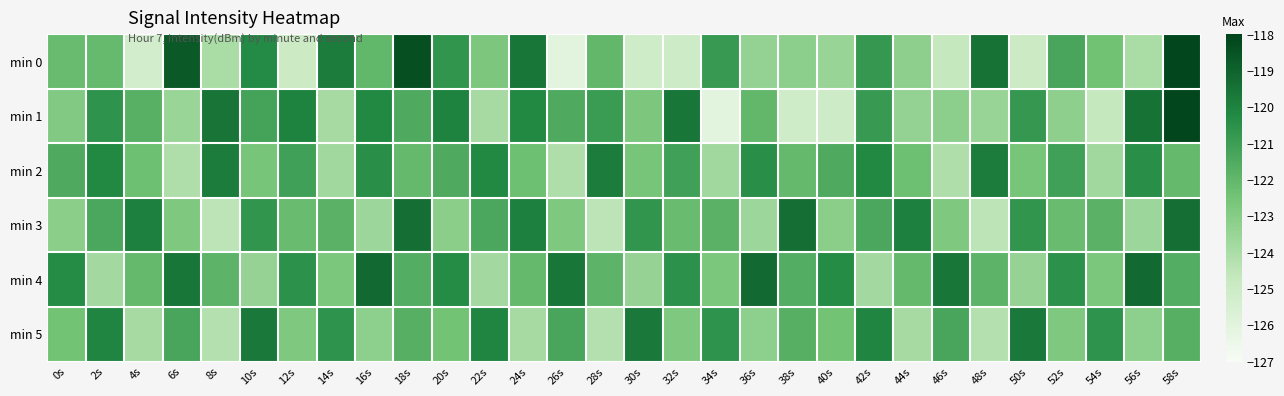

What is the minimum value shown in the chart?

-126.0